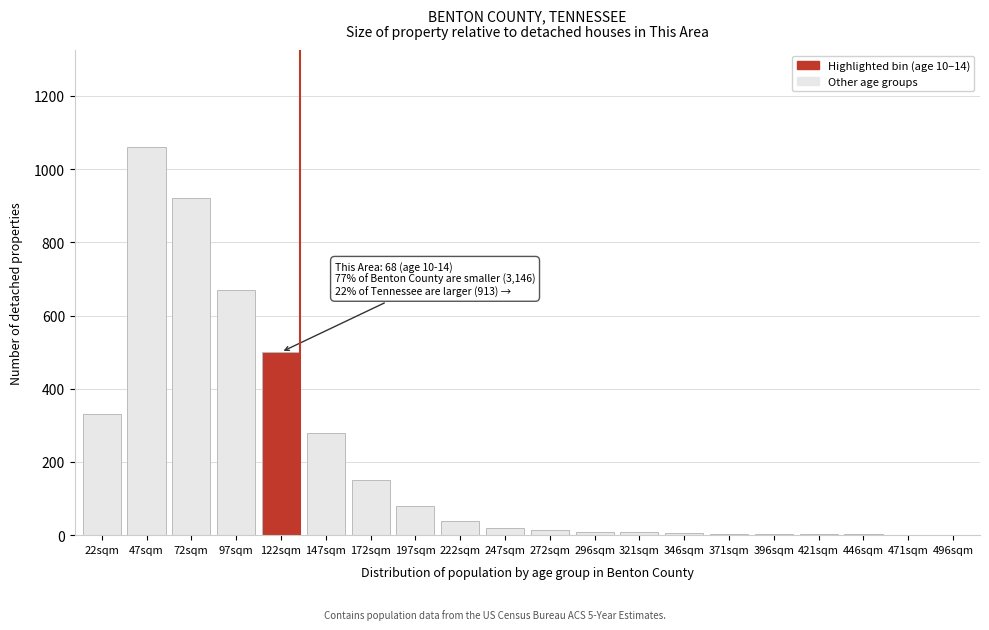

What is the ratio of the value at 172sqm to the value at 122sqm?

0.3